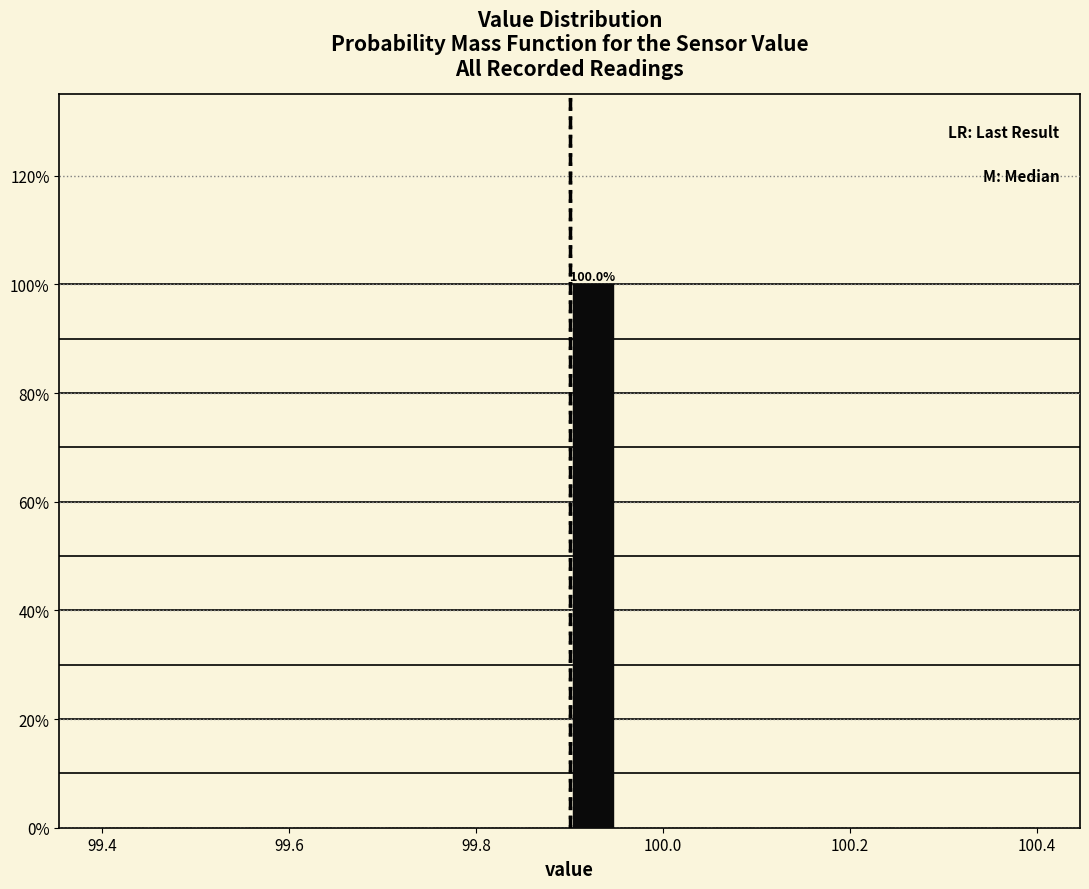

Read against the x-axis, roughly where is the centre of the tallest bar?

99.92